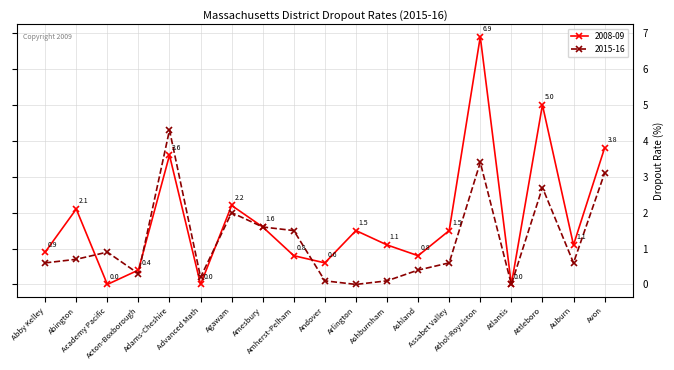

In 2015-16, how many points are lower than both neighbors (excluding endpoints)?

5